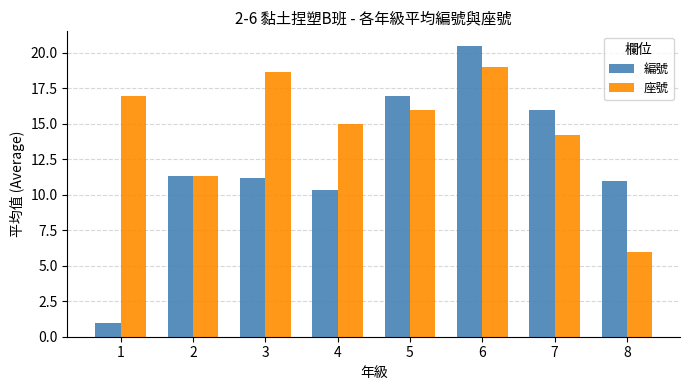

What is the maximum value for 編號?

20.5